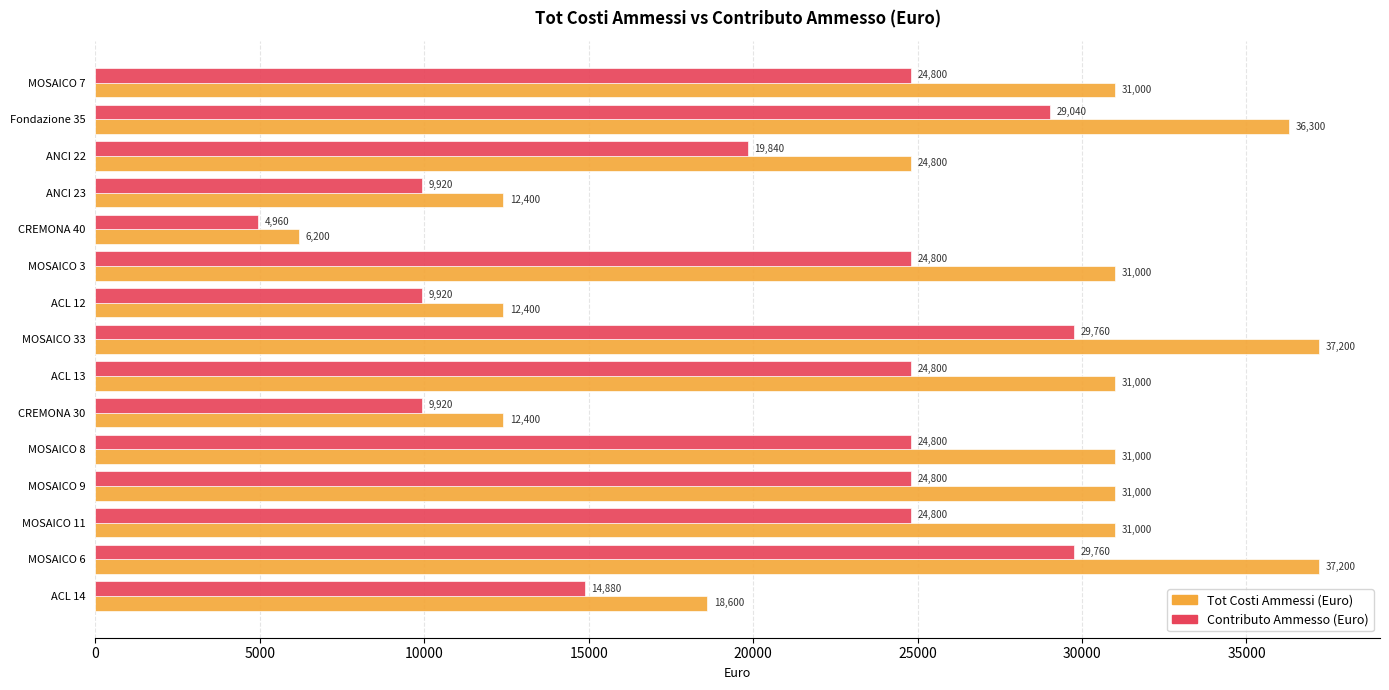

At MOSAICO 3, list the series in order from largest to smallest.

Tot Costi Ammessi (Euro), Contributo Ammesso (Euro)